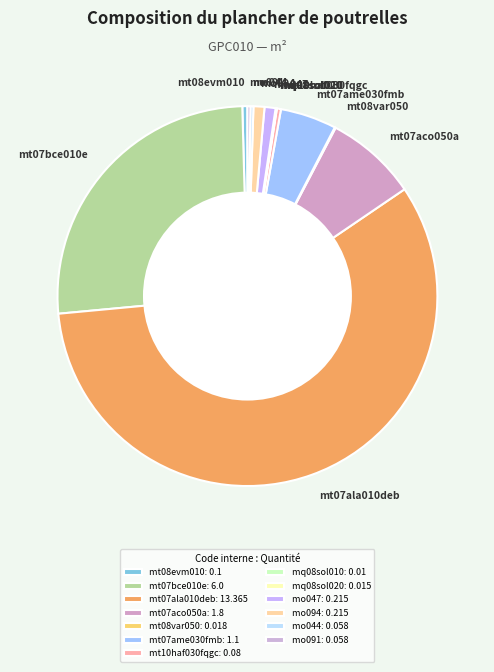

Is there a majority slice in this chart?

Yes